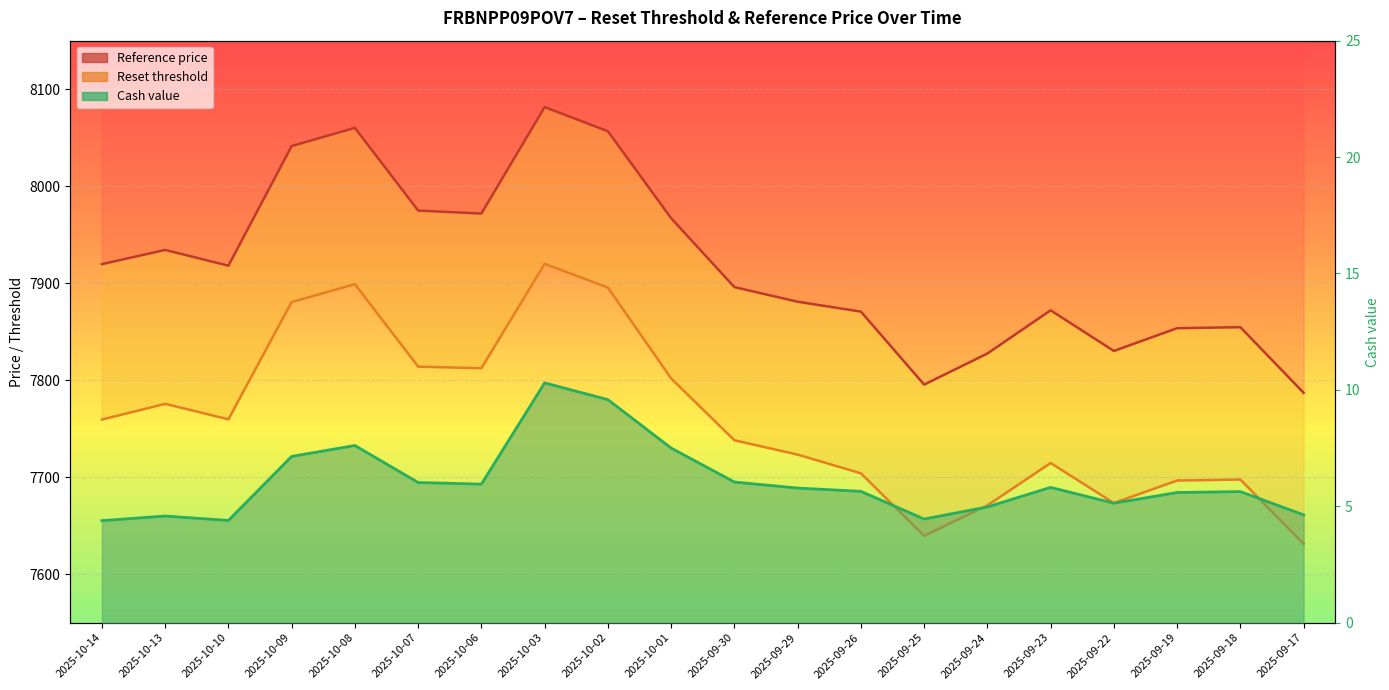

True or false: Reset threshold and Reference price cross at least once.

False